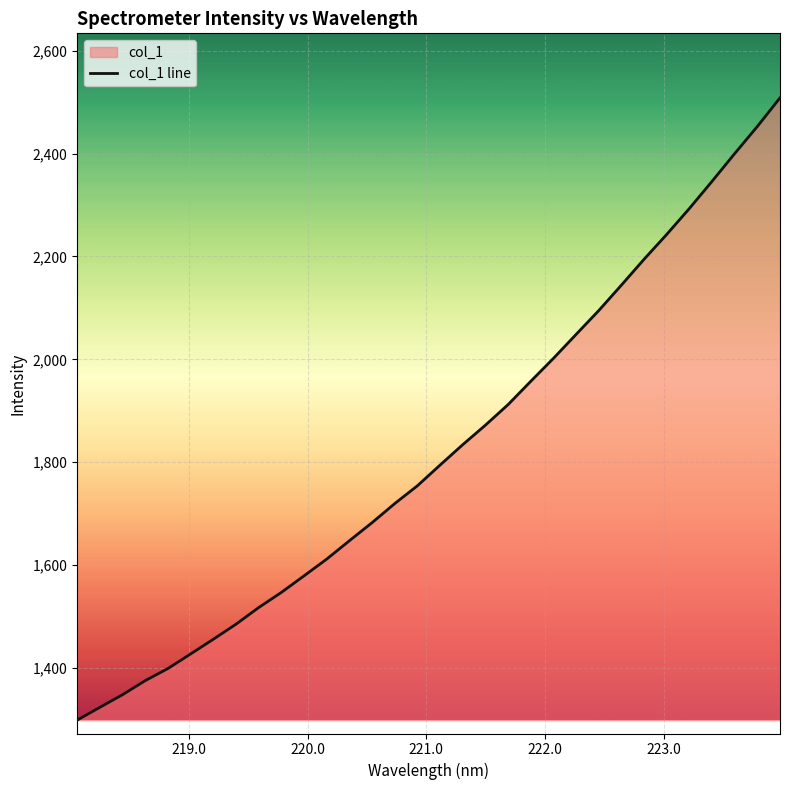

What is the greatest value displayed?

2508.2